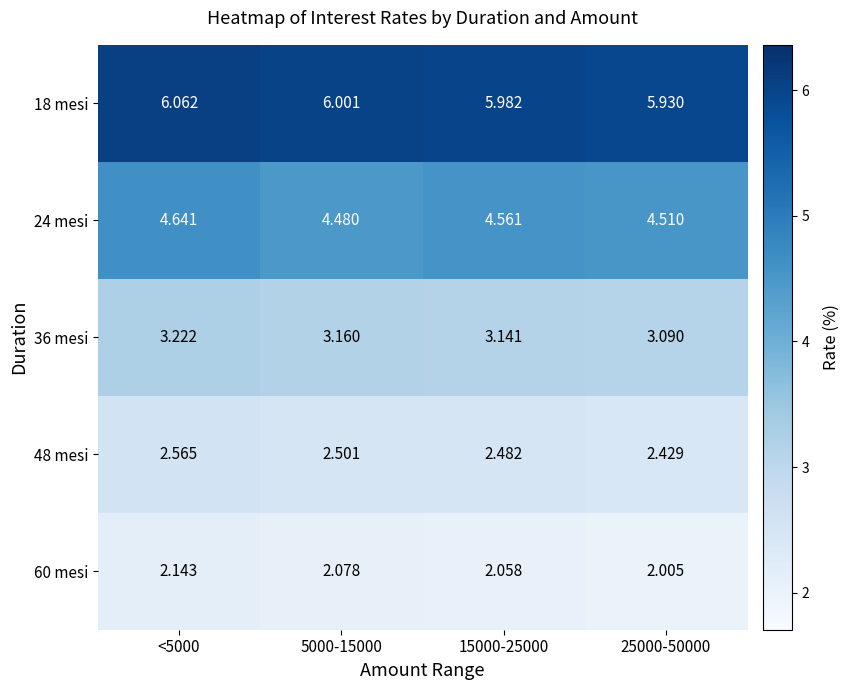

Is the value of 36 mesi at <5000 greater than the value of 24 mesi at 15000-25000?

No